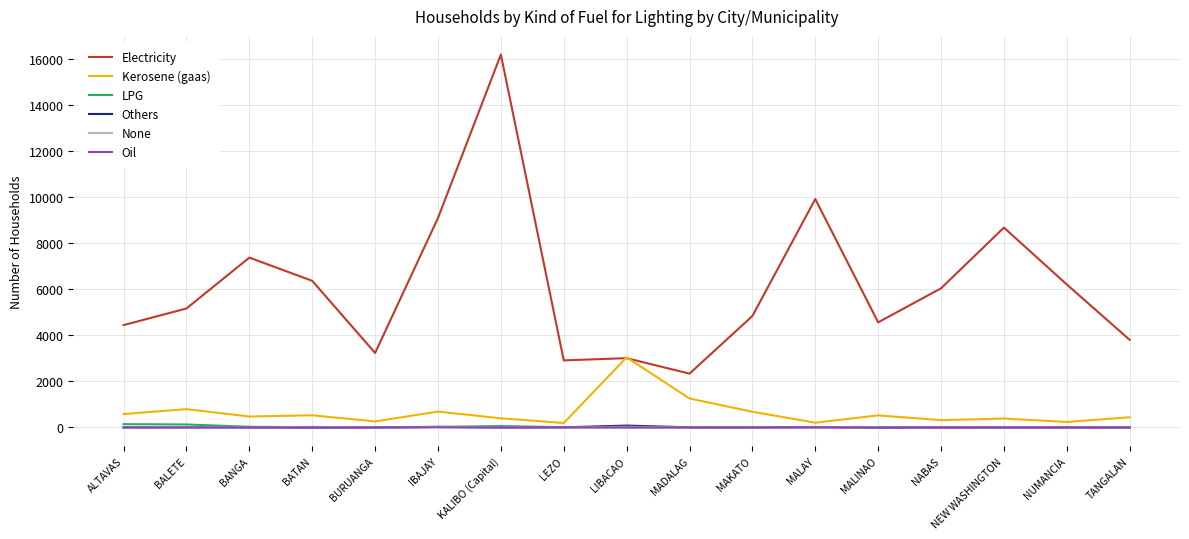

True or false: Others and Electricity intersect in this chart.

False